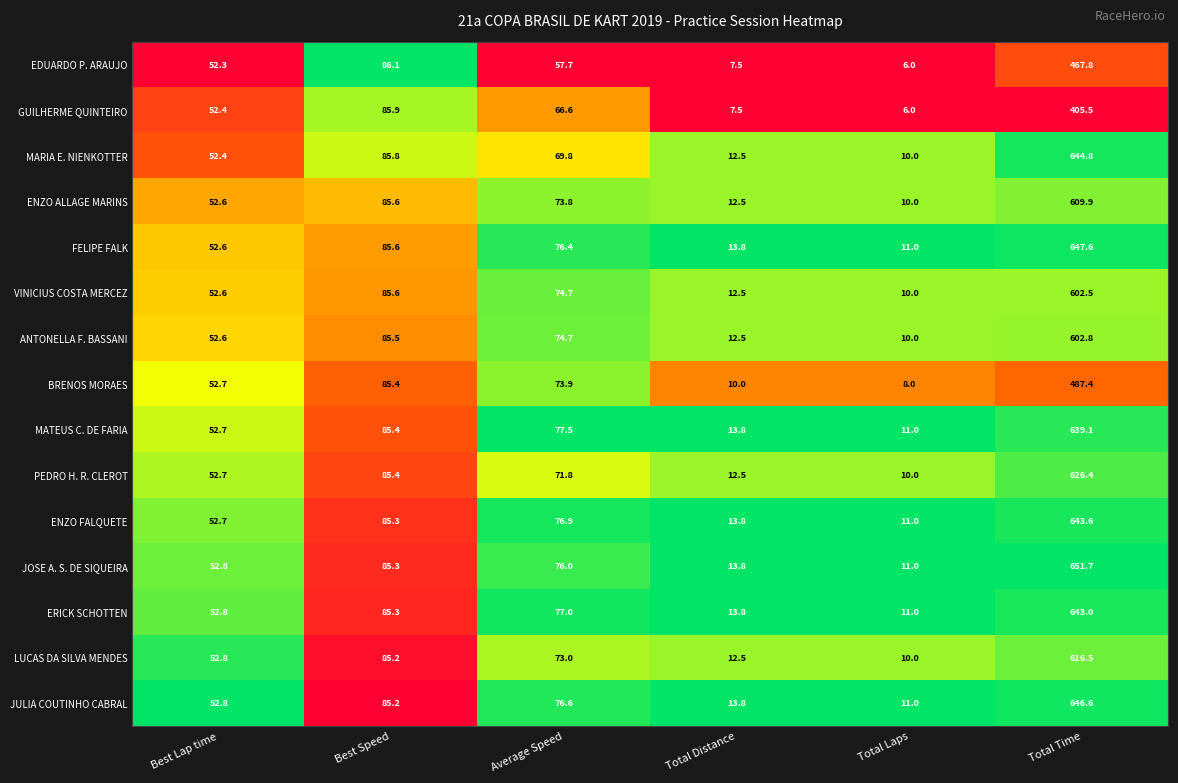

What is the difference between the JULIA COUTINHO CABRAL values at Total Distance and Best Lap time?

39.0